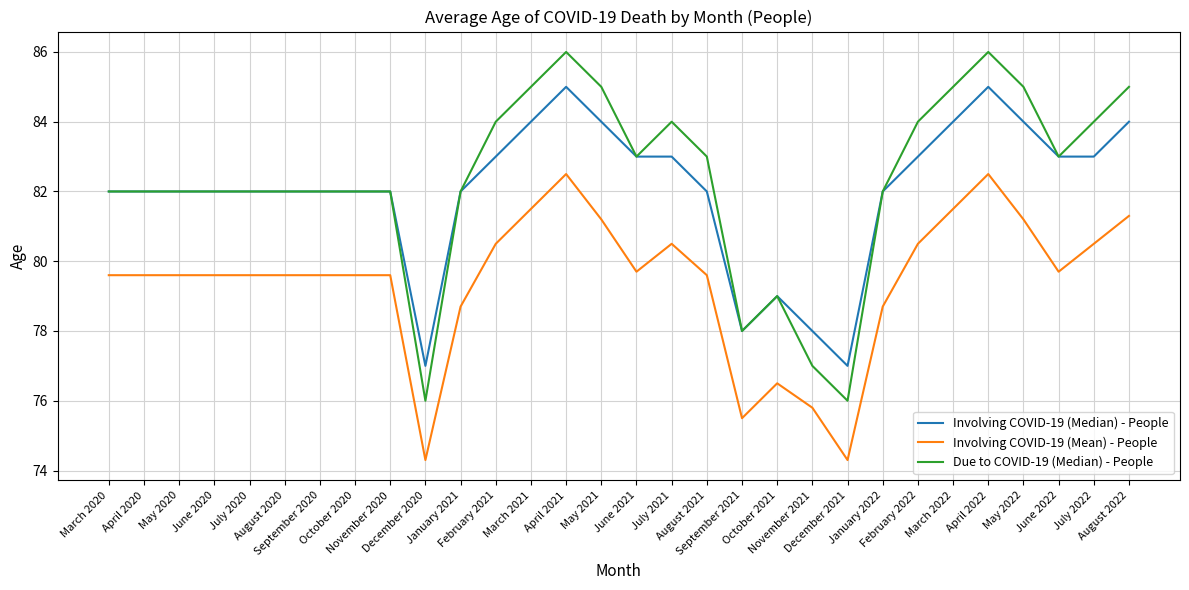

Which series has the widest spread of values?

Due to COVID-19 (Median) - People